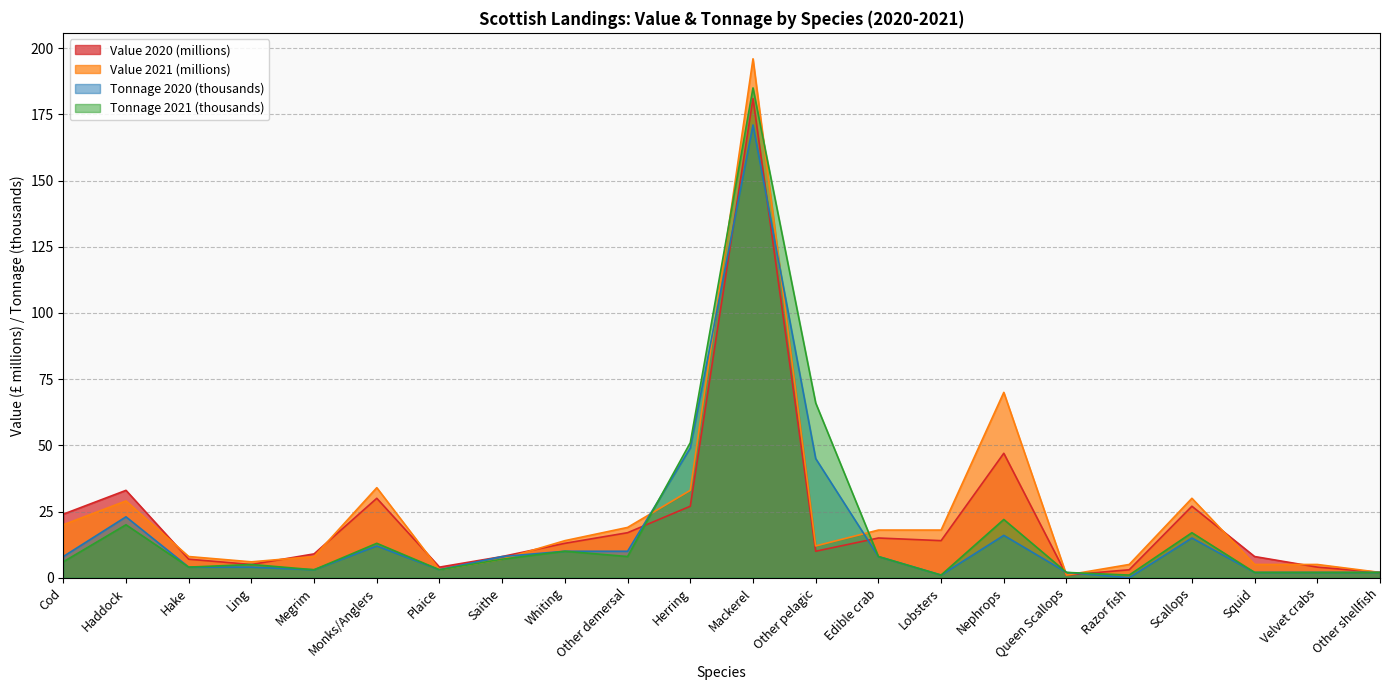

In Tonnage 2021 (thousands), how many points are higher than both neighbors (excluding endpoints)?

7